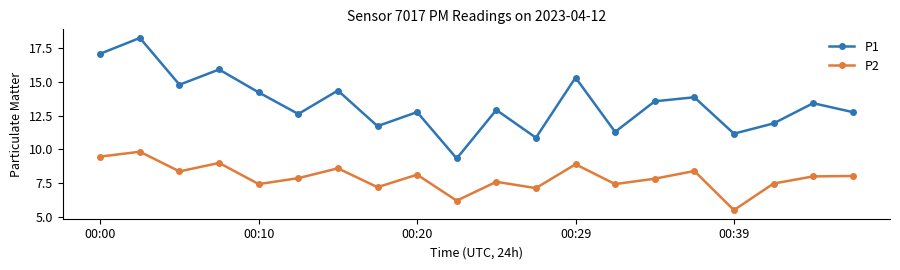

What is the value of the P1 point at the 12th from the left?

10.9